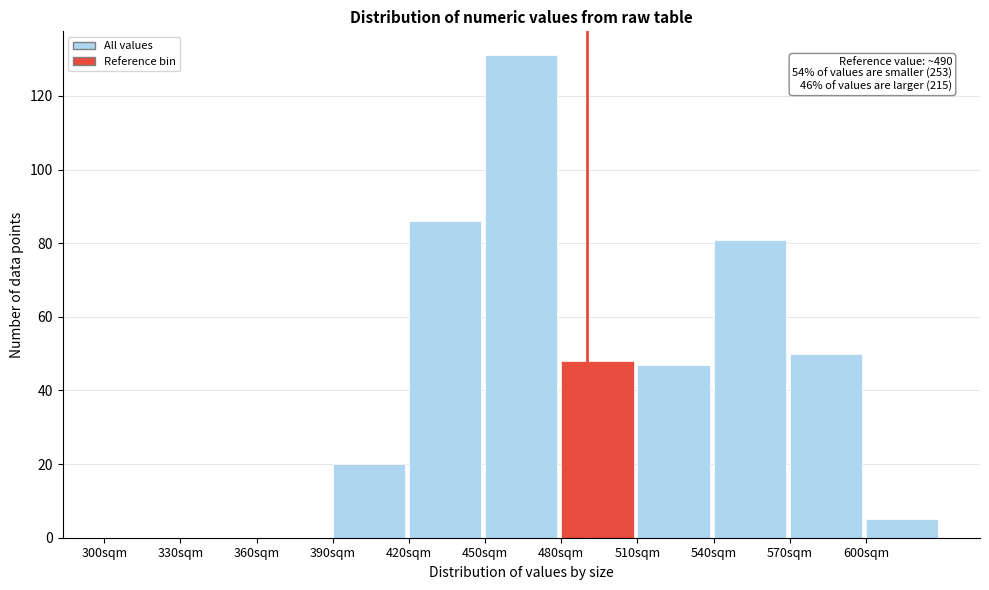

Over which range of the x-axis is the bar tallest?

450 to 480